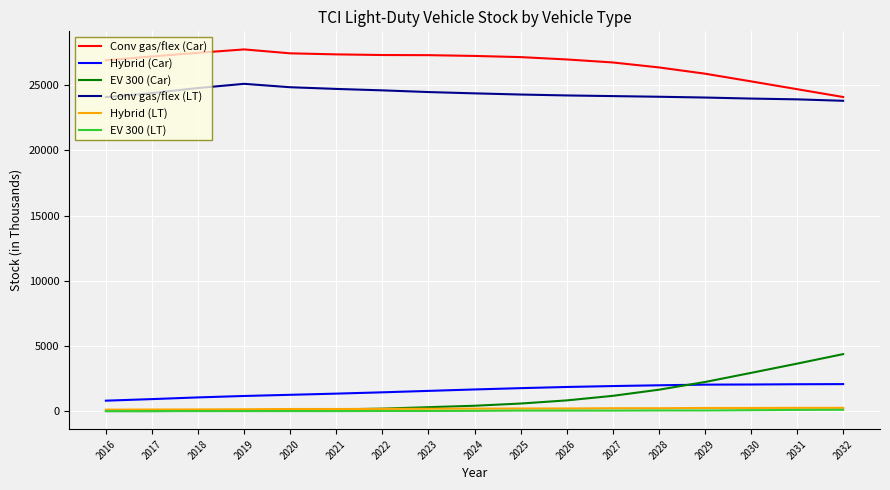

Count the number of categories in the chart.

17